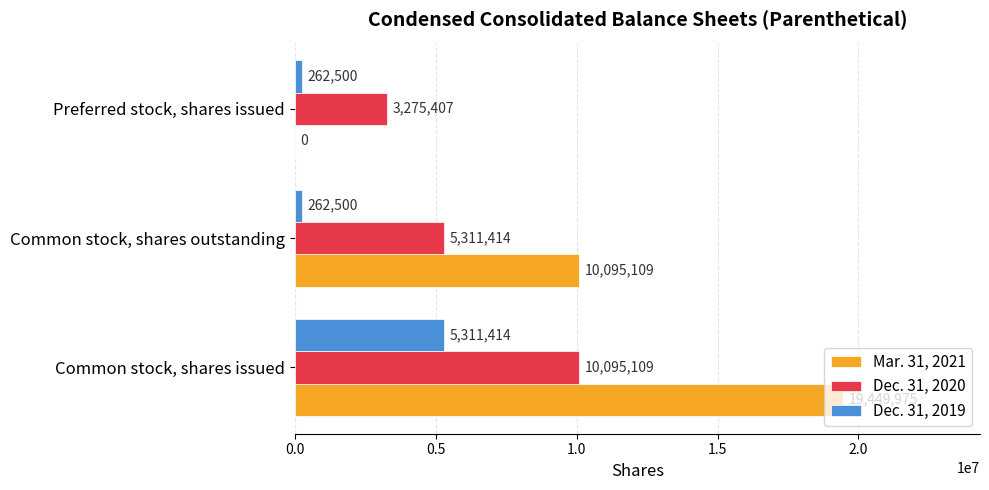

The value of Dec. 31, 2019 at Common stock, shares issued is 5311414. True or false?

True